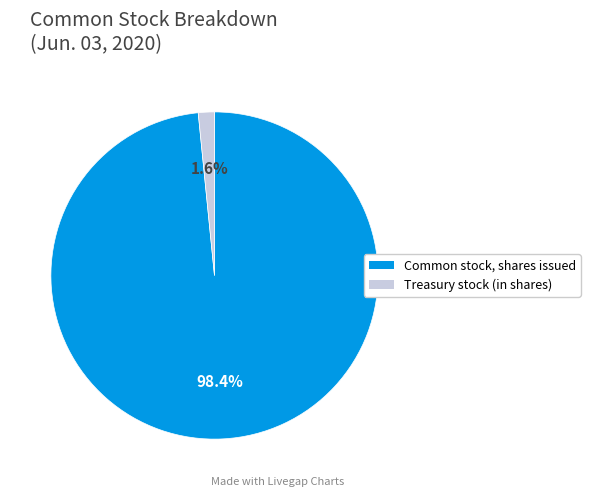

Count the number of slices in the pie.

2